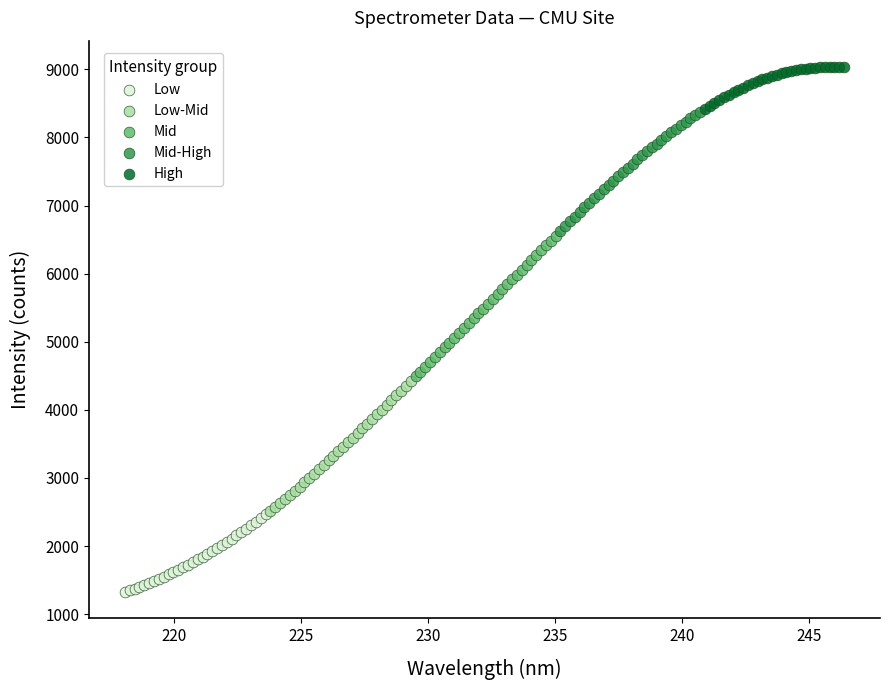

What are all the series names shown in the legend?

Low, Low-Mid, Mid, Mid-High, High